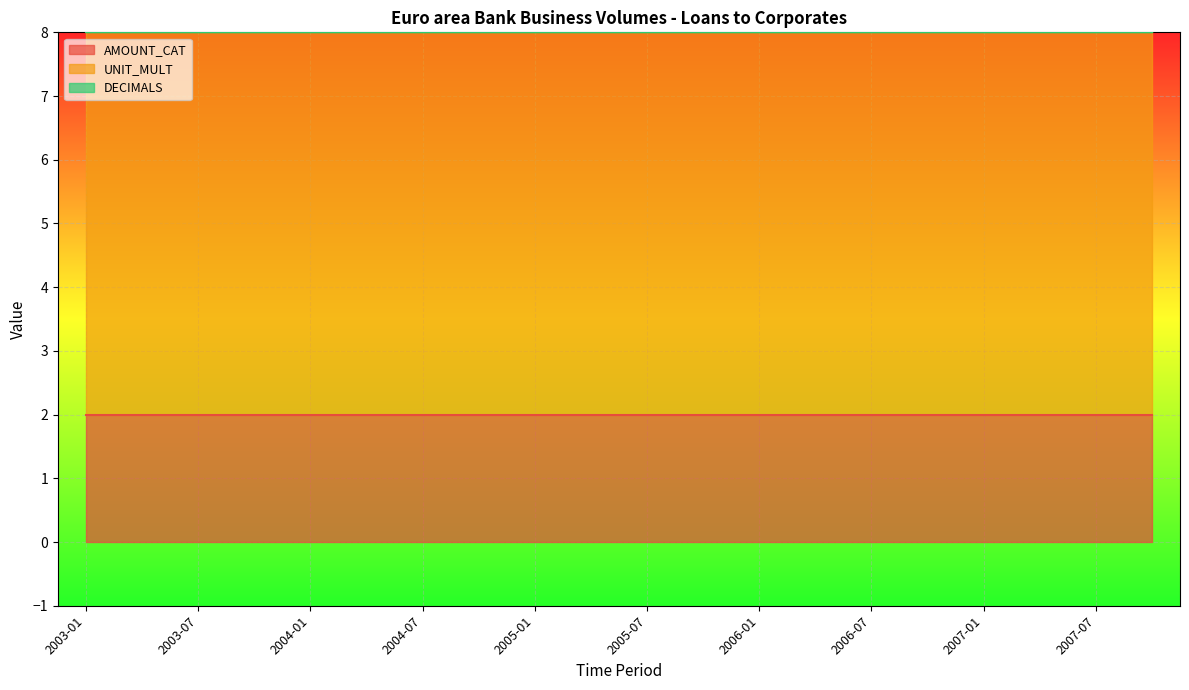

What is the lowest value of the UNIT_MULT series?

6